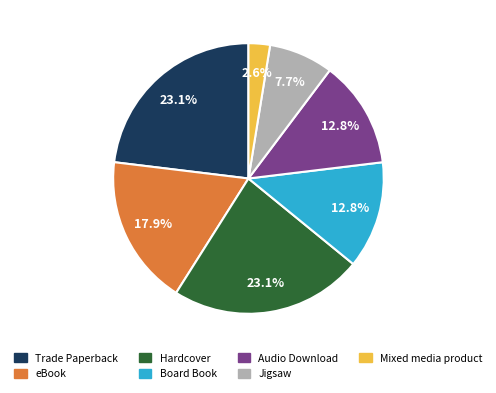

Is it true that Mixed media product is 3% of the pie?

True